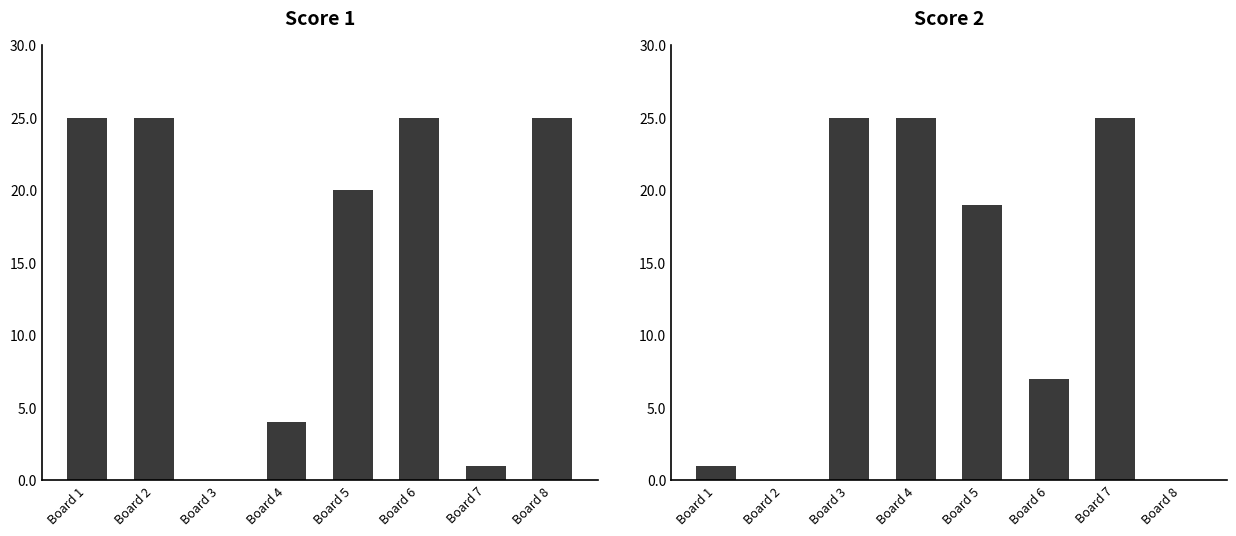

What is the difference between the maximum and minimum values in the Score 1 series?

25